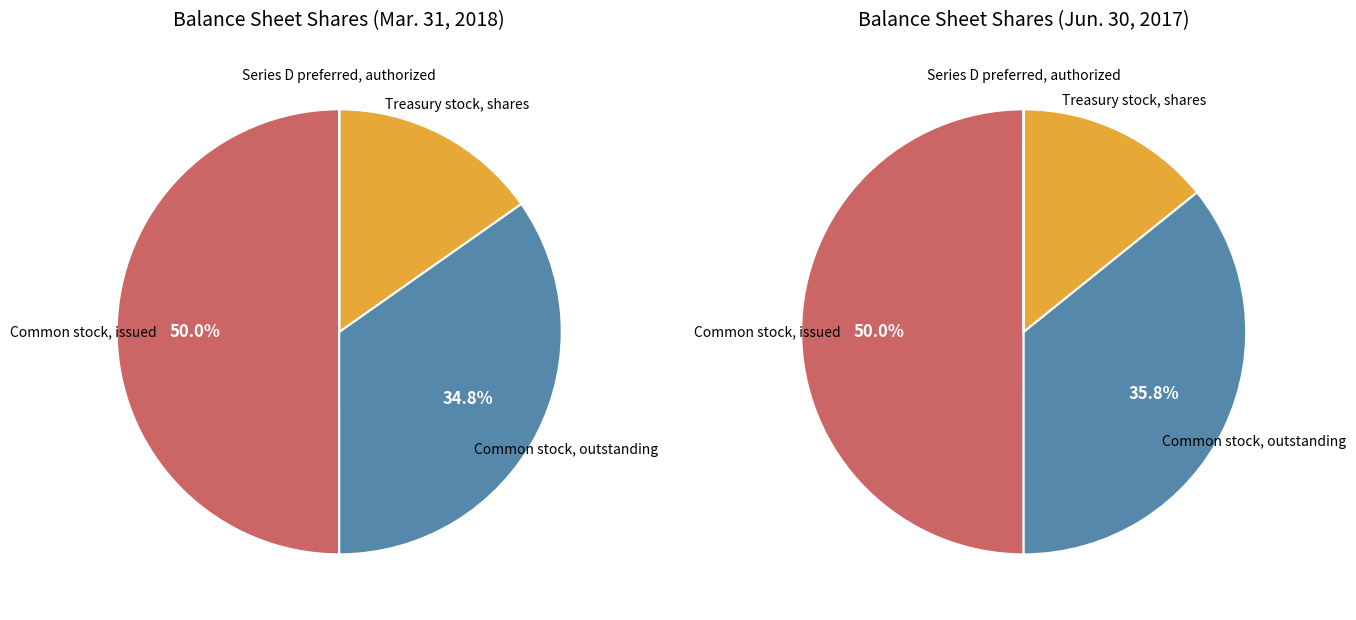

The Series D preferred, authorized slice represents 0% of the pie. True or false?

True